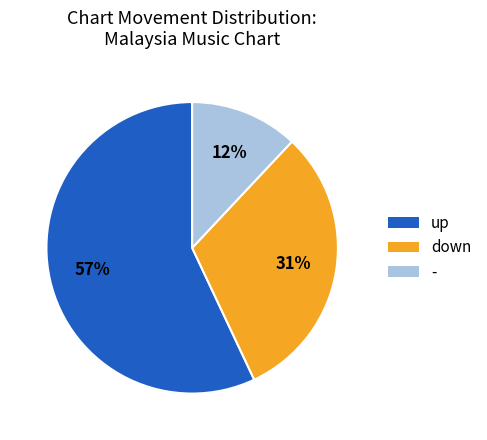

Is there any slice that represents more than half of the pie?

Yes